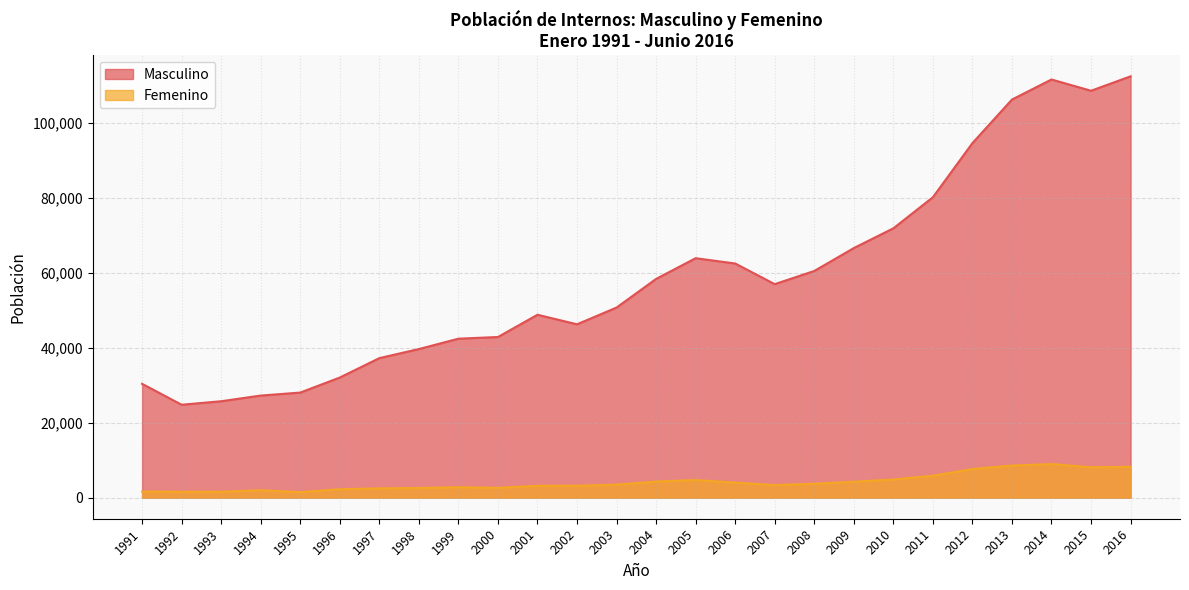

True or false: Femenino and Masculino cross at least once.

False